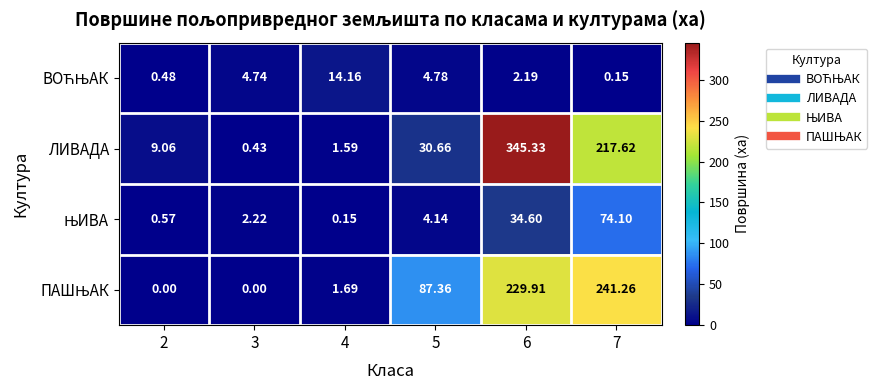

Which series has the widest spread of values?

ЛИВАДА